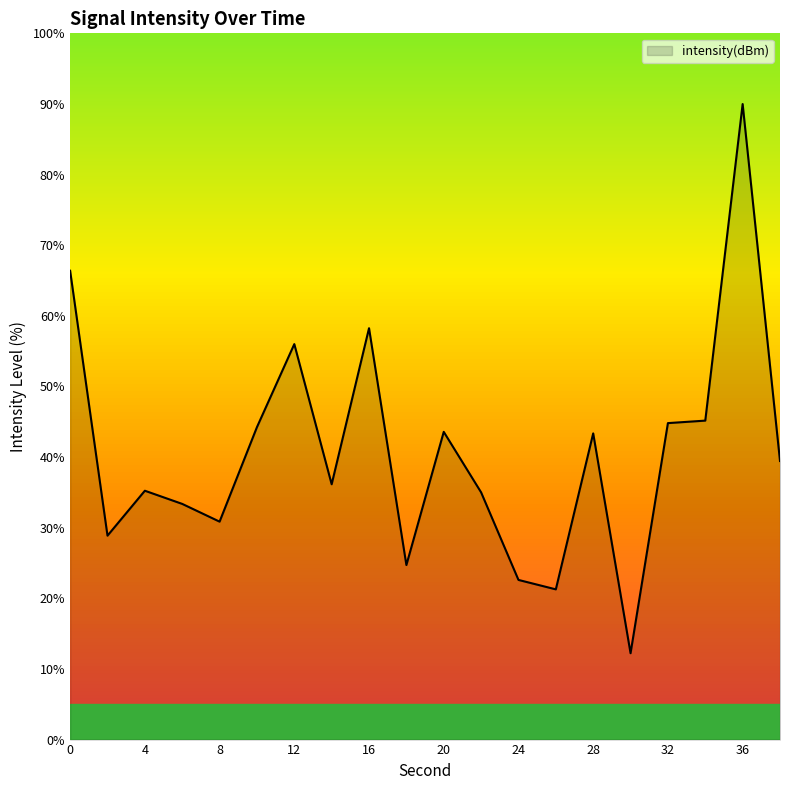

What is the minimum value shown in the chart?

12.2